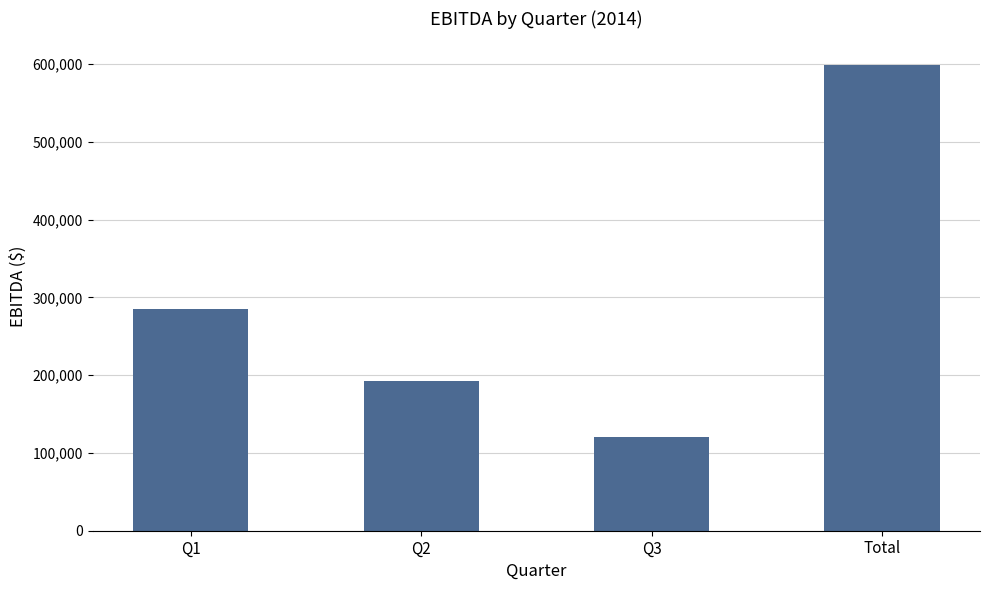

What position from the right is Q2?

3